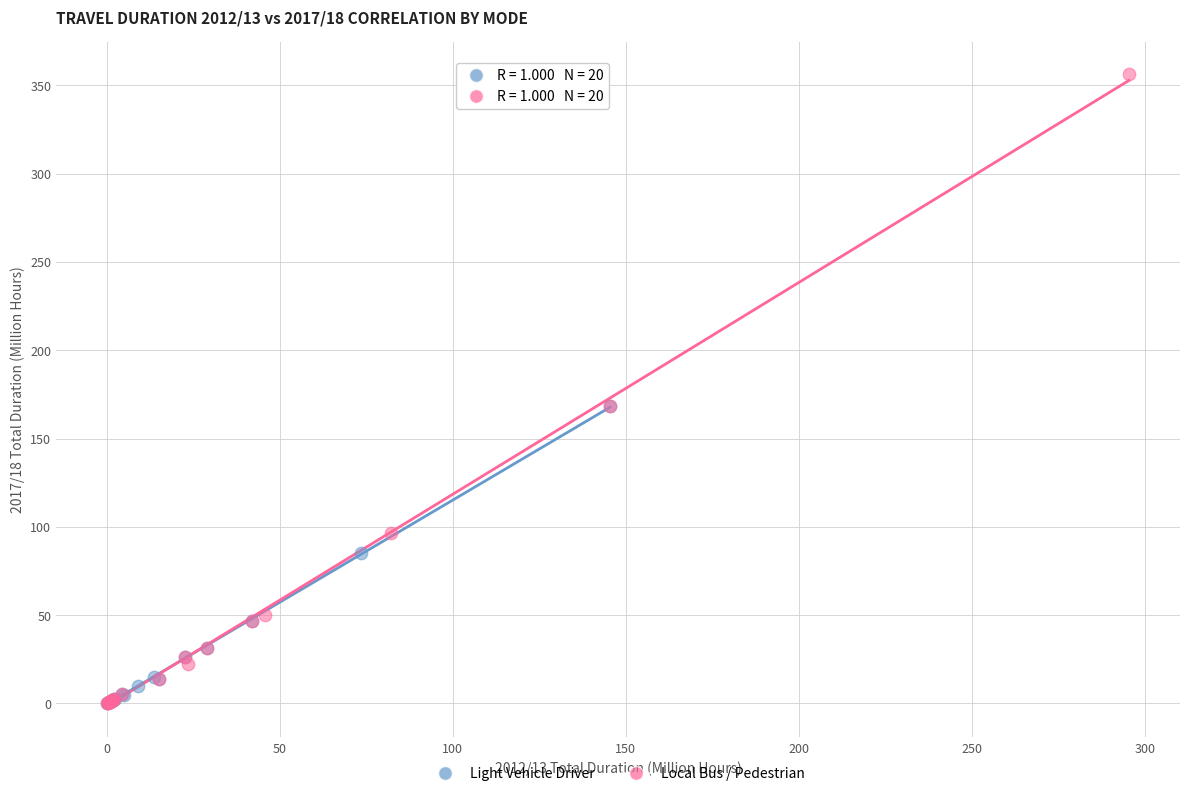

What are all the series names shown in the legend?

Light Vehicle Driver, Local Bus / Pedestrian